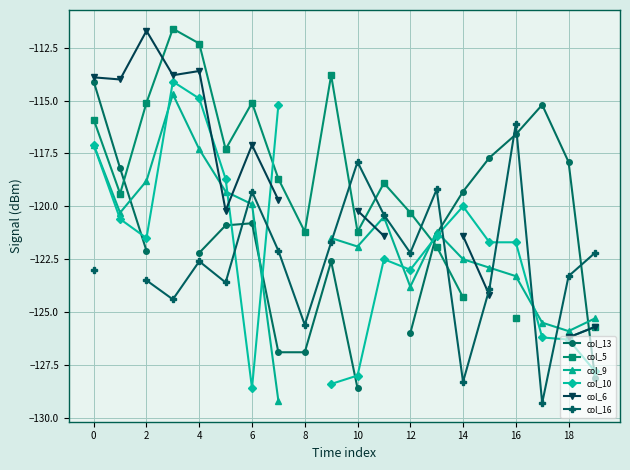

How many times do col_10 and col_16 cross each other?

6